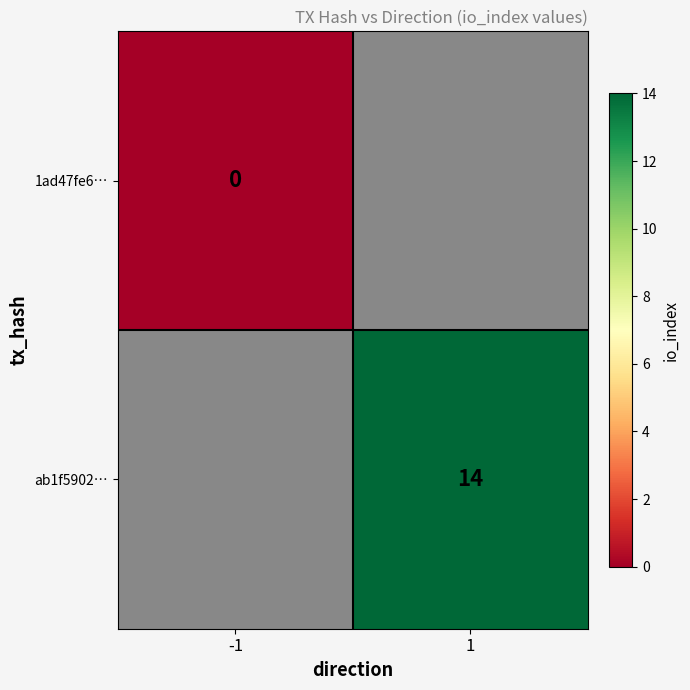

Is it true that ab1f5902… equals 14 at 1?

True